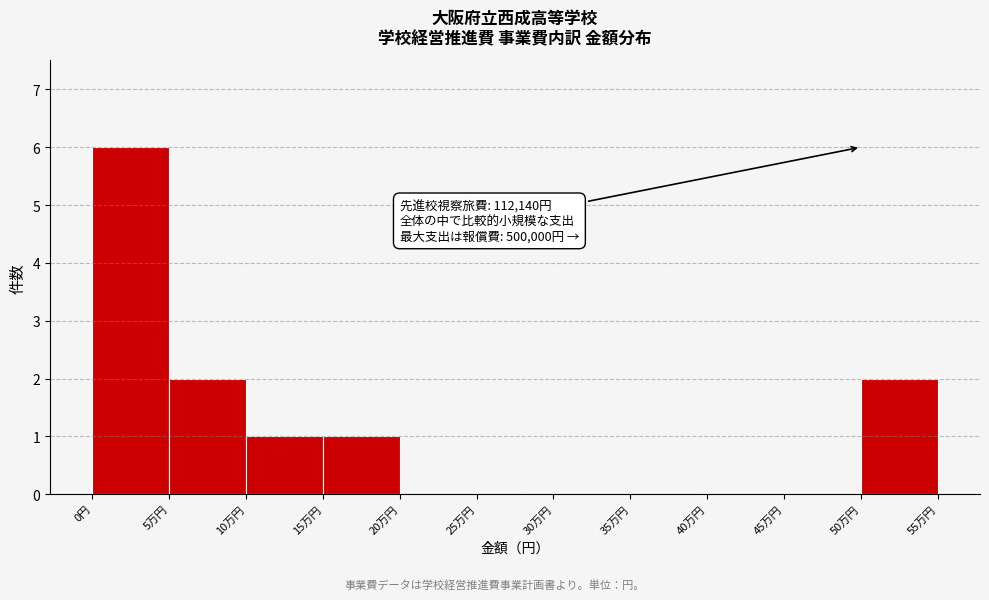

Reading left to right, extract all data points from this chart.

0円=6	5万円=2	10万円=1	15万円=1	20万円=0	25万円=0	30万円=0	35万円=0	40万円=0	45万円=0	50万円=2